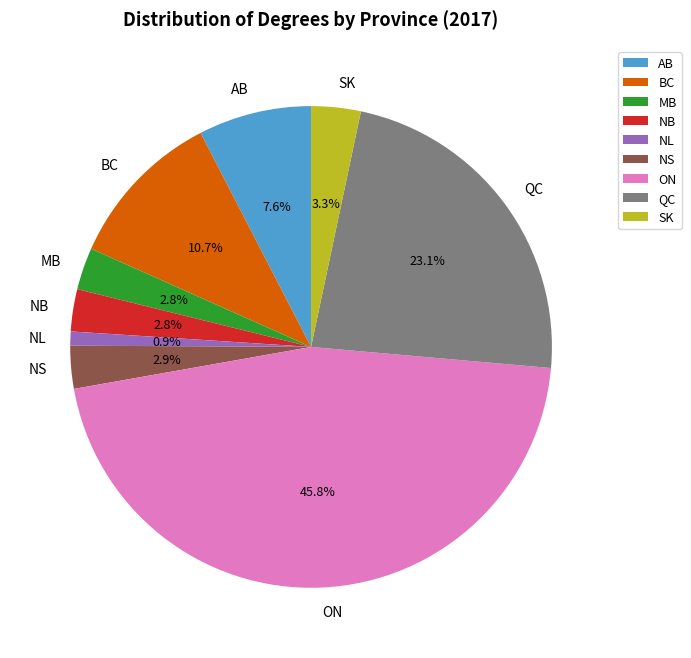

What percentage is NOT represented by NL?

99.1%